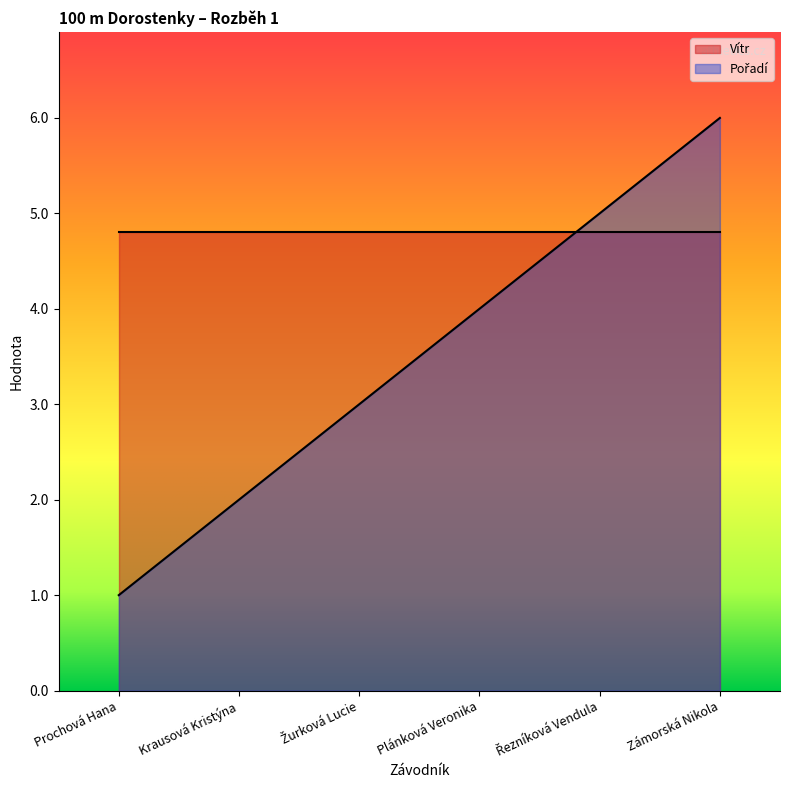

True or false: the data shows 1 at Prochová Hana.

False